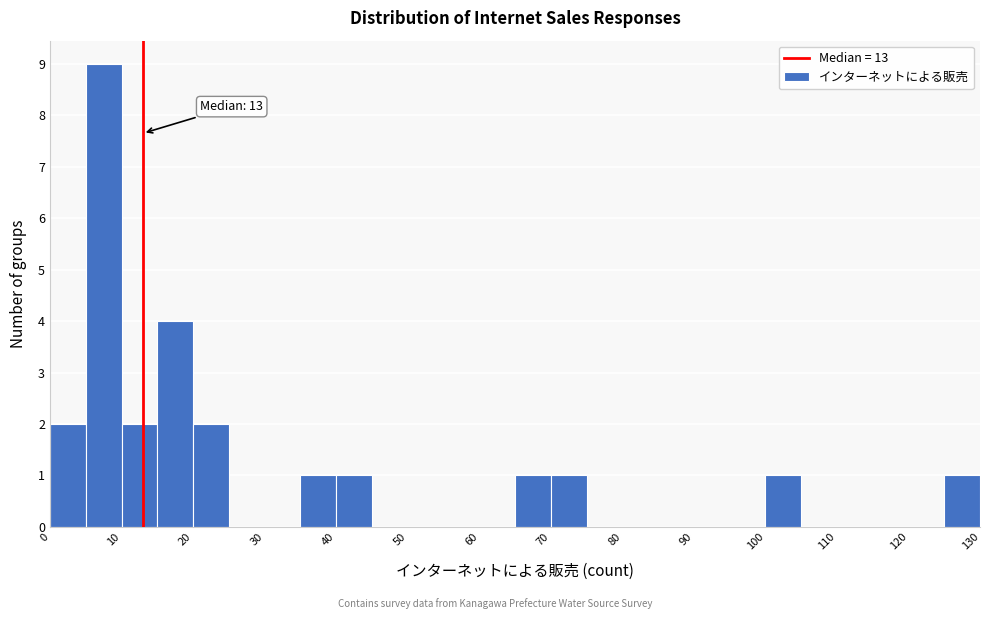

Which range on the x-axis has the tallest bar?

5 to 10